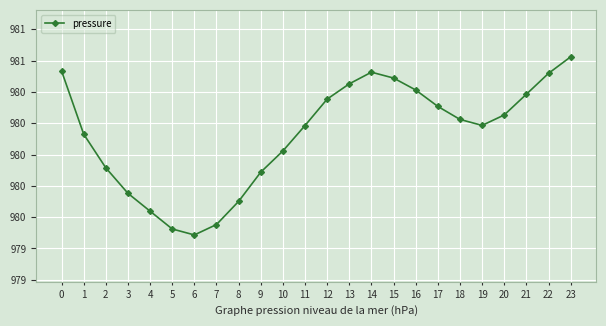

Which has a higher value, 7 or 8?

8